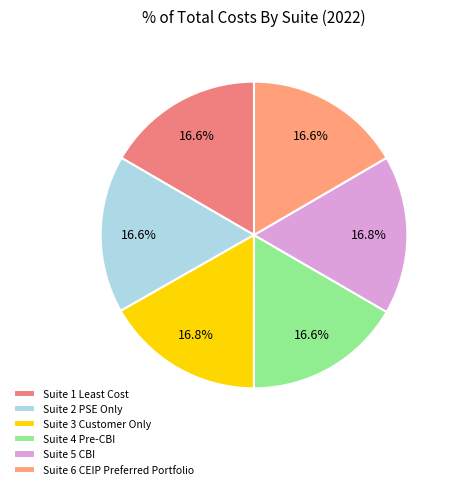

Rank the categories by value from highest to lowest.

Suite 5 CBI, Suite 3 Customer Only, Suite 4 Pre-CBI, Suite 2 PSE Only, Suite 1 Least Cost, Suite 6 CEIP Preferred Portfolio